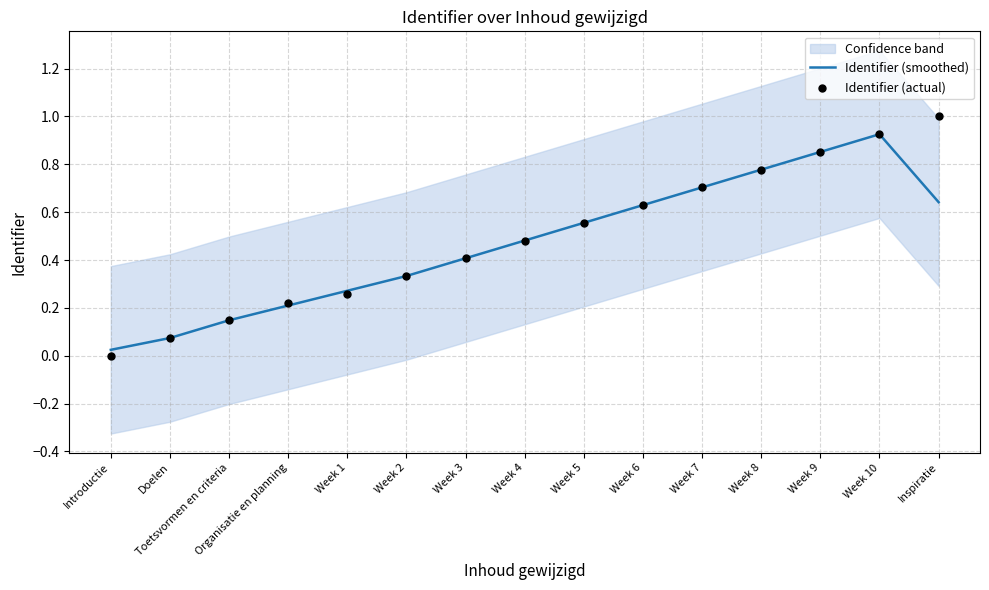

At which category is the sum across all series the highest?

Week 10